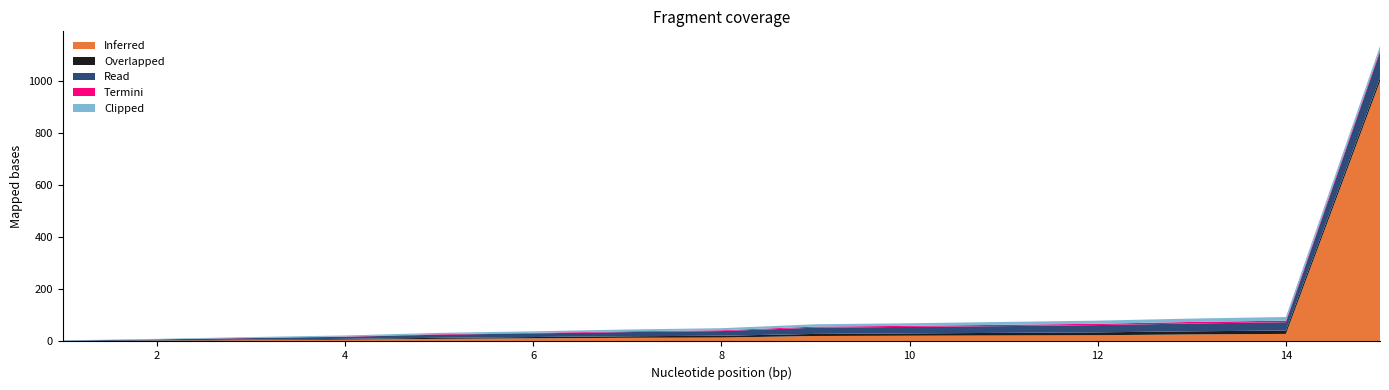

Reading left to right, transcribe all the data shown in this chart.

Inferred: 1=1	2=3	3=5	4=7	5=10	6=12	7=14	8=15	9=21	10=22	11=23	12=24	13=27	14=29	15=999
Overlapped: 1=0	2=1	3=2	4=3	5=4	6=5	7=6	8=7	9=8	10=9	11=10	12=11	13=12	14=13	15=14
Read: 1=2	2=4	3=6	4=8	5=12	6=14	7=16	8=18	9=24	10=25	11=26	12=28	13=30	14=32	15=100
Termini: 1=0	2=0	3=1	4=1	5=2	6=2	7=3	8=3	9=4	10=4	11=5	12=5	13=6	14=6	15=7
Clipped: 1=1	2=2	3=3	4=4	5=5	6=6	7=7	8=8	9=9	10=10	11=11	12=12	13=13	14=14	15=15